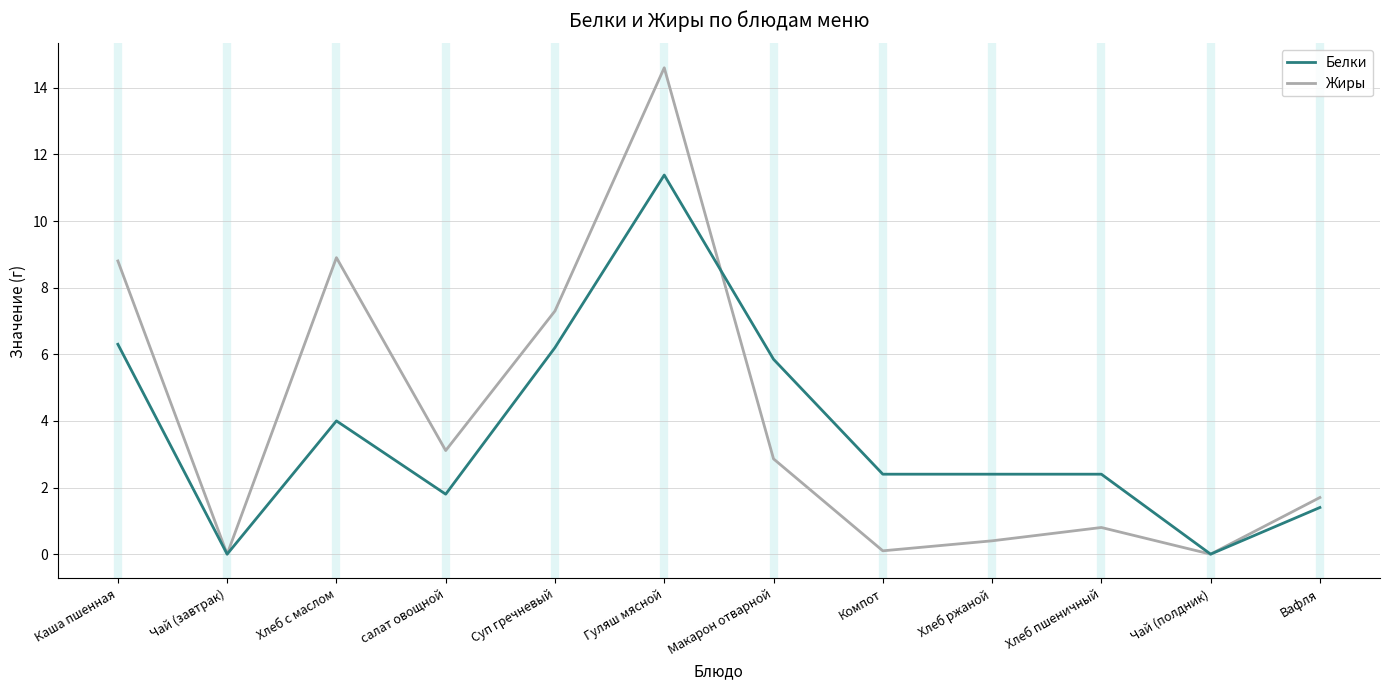

The value of Жиры at Суп гречневый is 2.9. True or false?

False